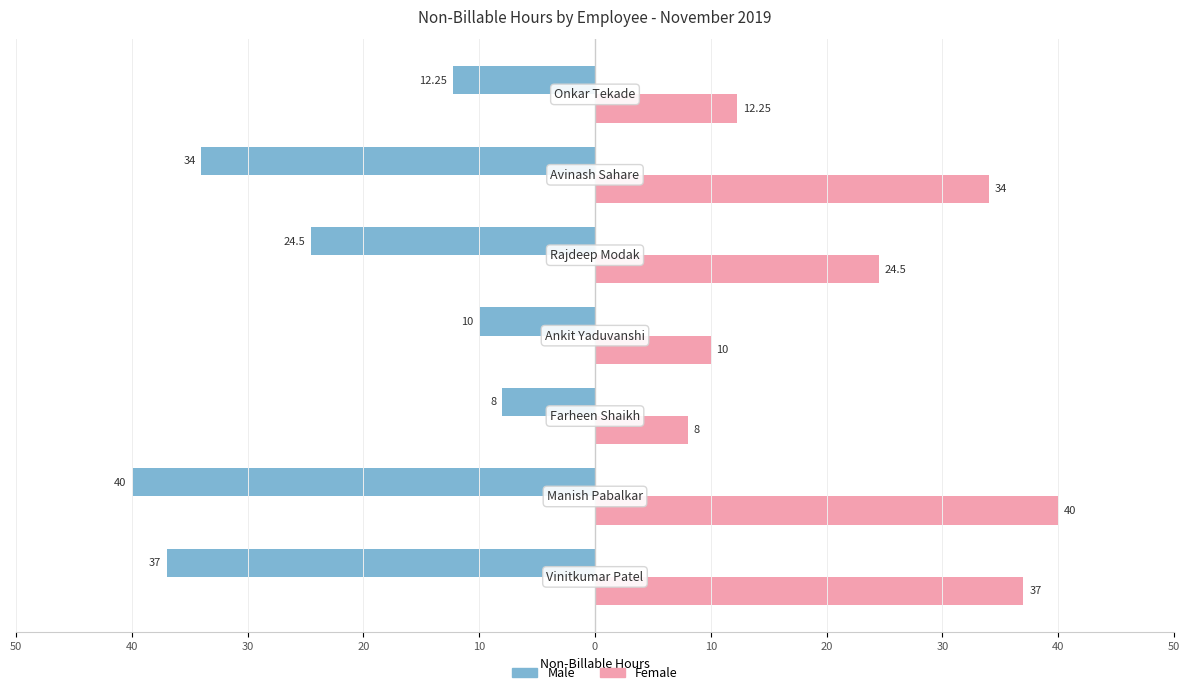

Reading right to left, extract all data points from this chart.

Male: 10=-12.2	0=-34.0	10=-24.5	20=-10.0	30=-8.0	40=-40.0	50=-37.0
Female: 10=12.2	0=34.0	10=24.5	20=10.0	30=8.0	40=40.0	50=37.0